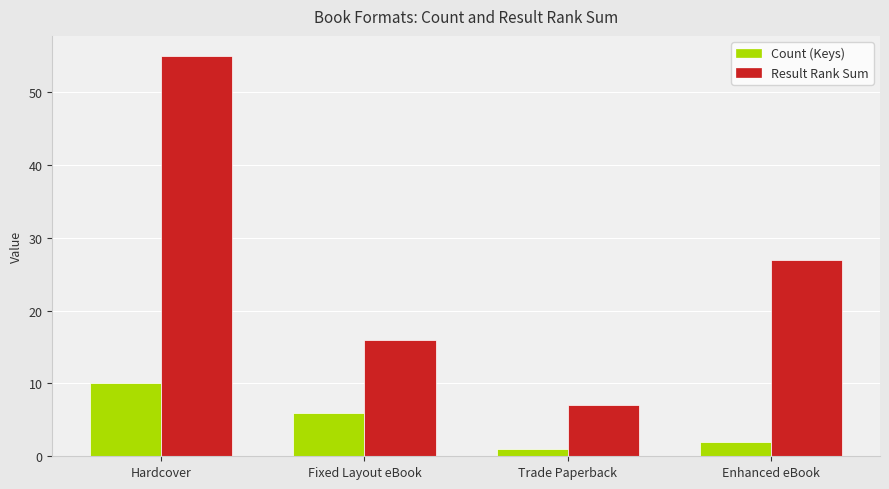

What is the label of the 1st bar from the left?

Hardcover